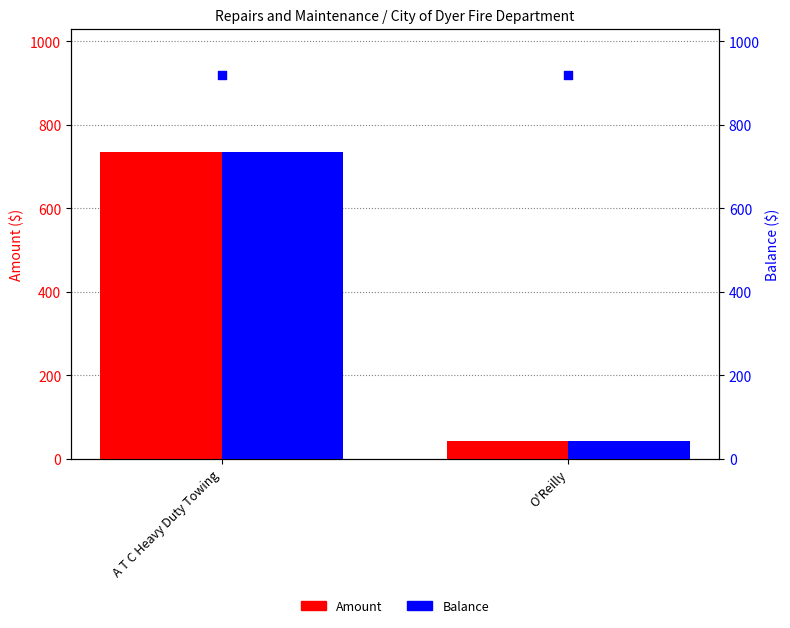

Which series contains the lowest Y value?

Amount